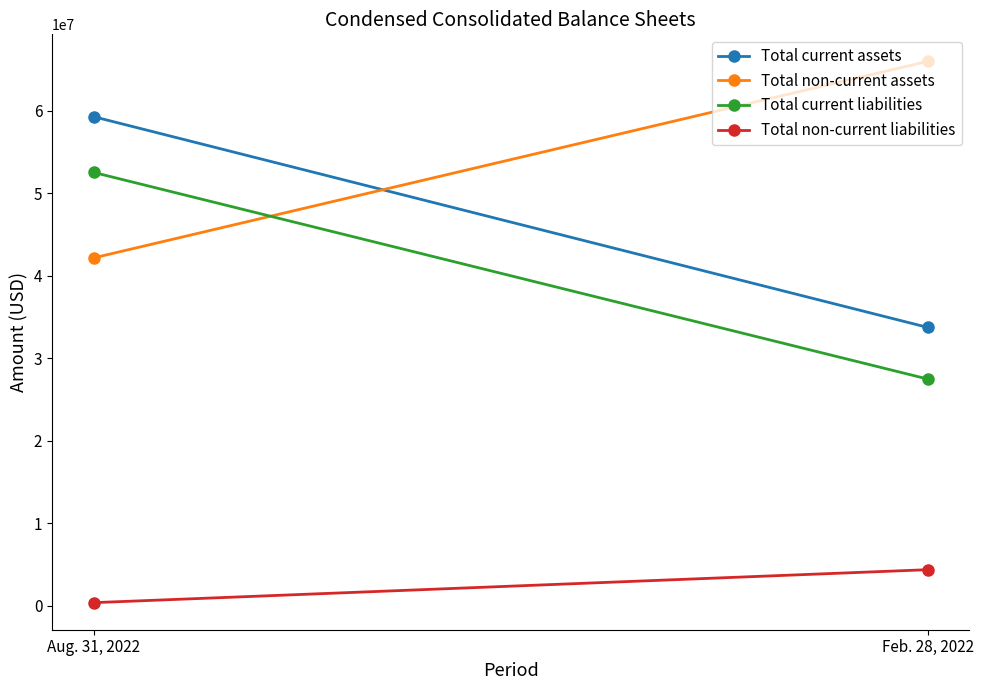

Which category has the highest value in the Total non-current liabilities series?

Feb. 28, 2022